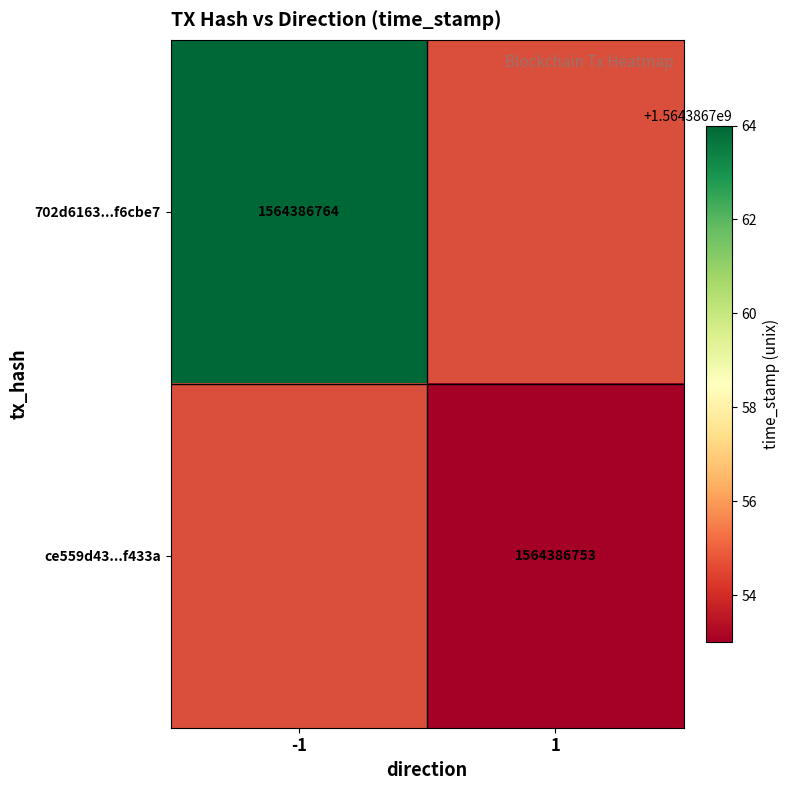

Which series has the widest spread of values?

702d6163e6d658a6e0353b77c48555415f6cbe7